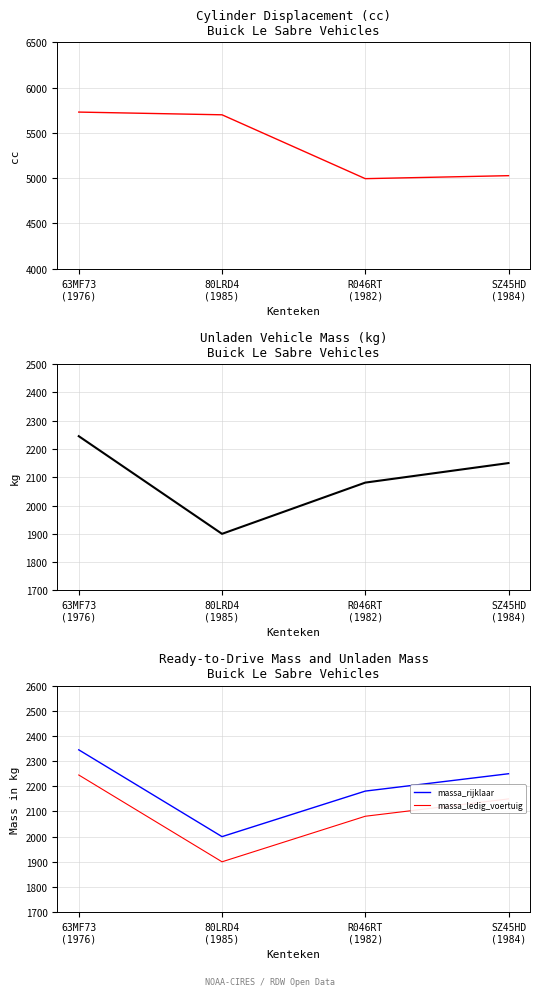

Between R046RT
(1982) and SZ45HD
(1984), which series saw the biggest shift?

massa_ledig_voertuig